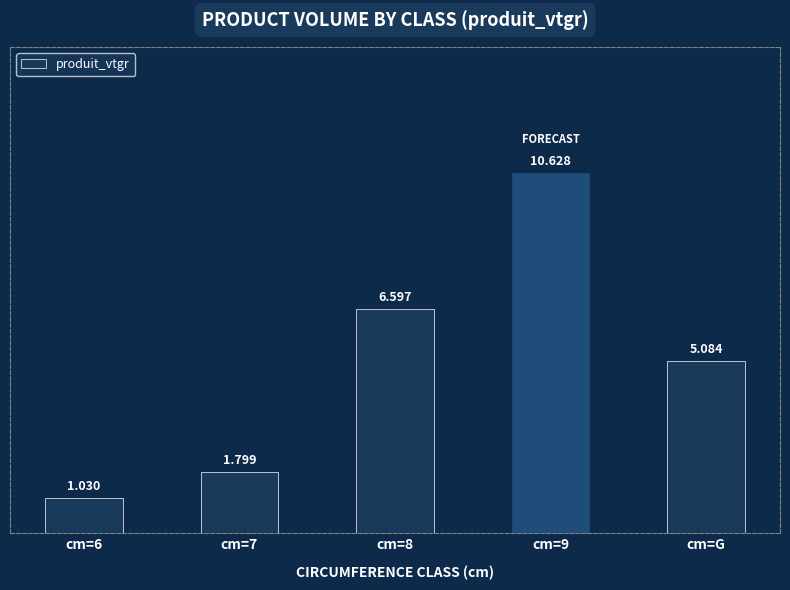

What is the label of the 5th bar from the right?

cm=6